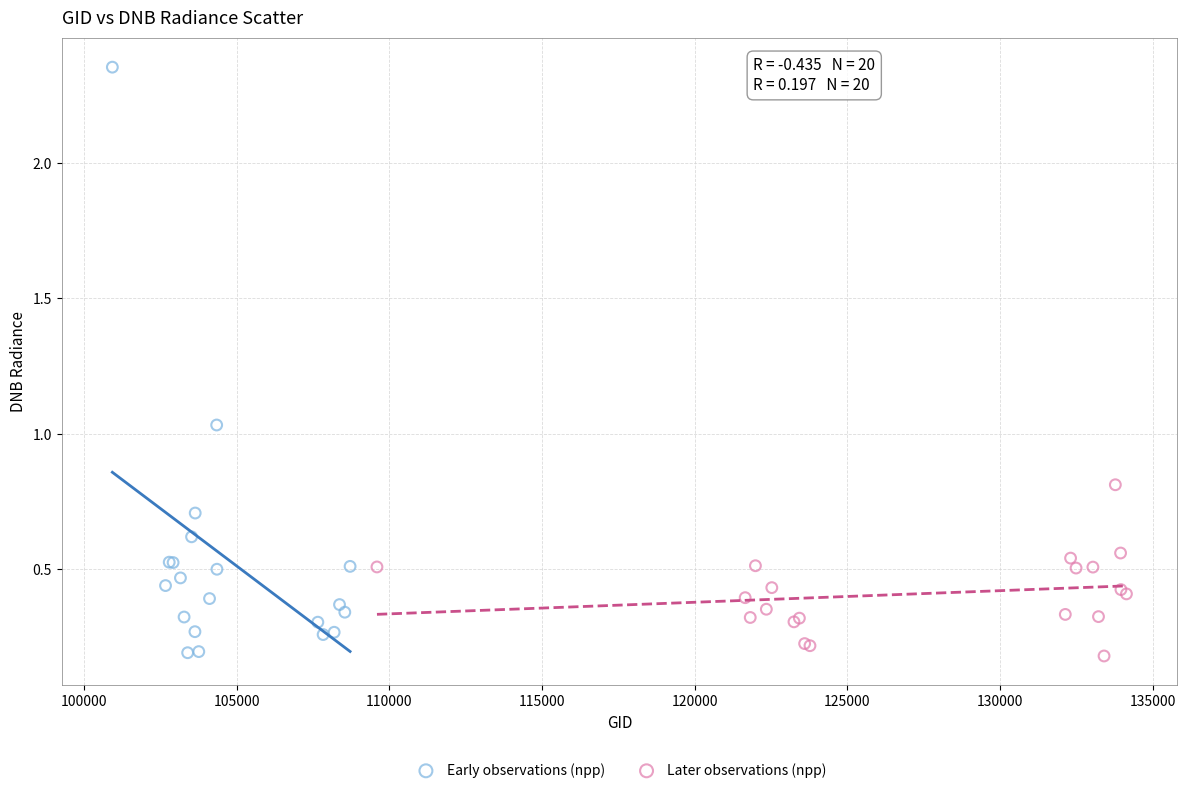

Which series has the largest Y range (max minus min)?

Early observations (npp)